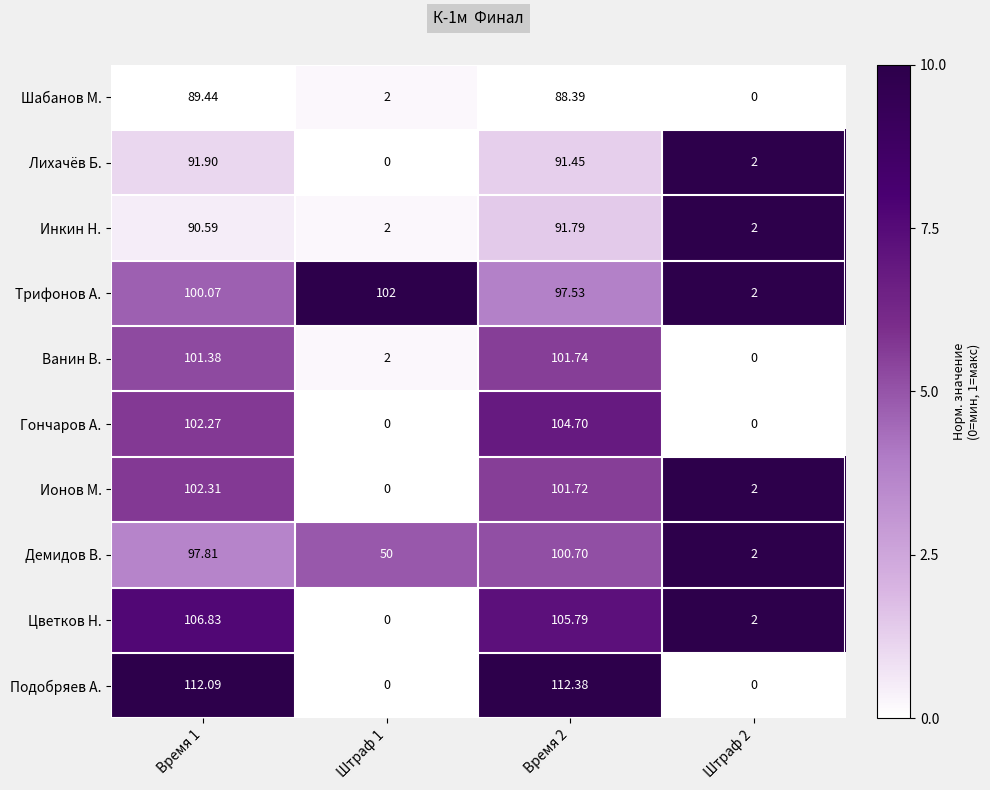

Between Время 1 and Штраф 2, which series saw the biggest shift?

Подобряев А.